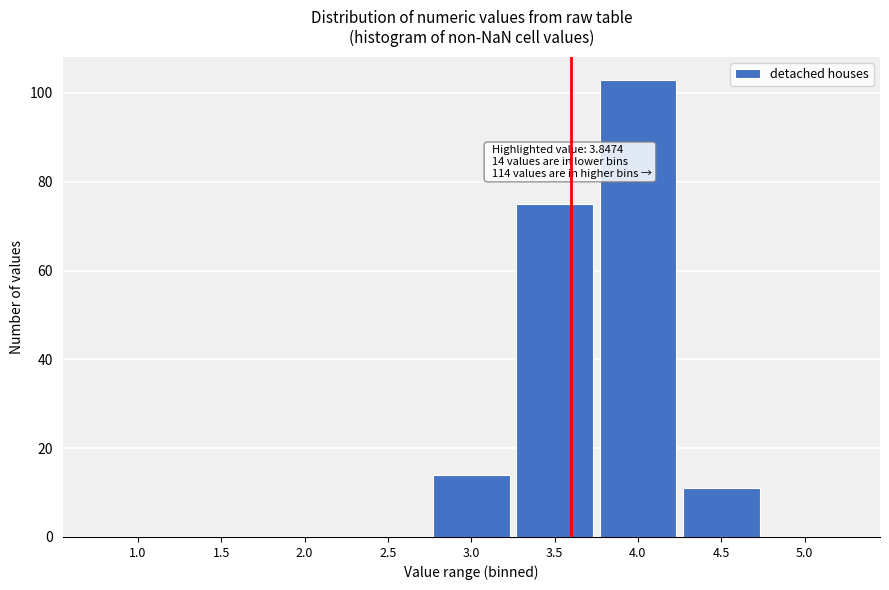

Reading left to right, what are all the values shown in this chart?

1.0=0	1.5=0	2.0=0	2.5=0	3.0=14	3.5=75	4.0=103	4.5=11	5.0=0